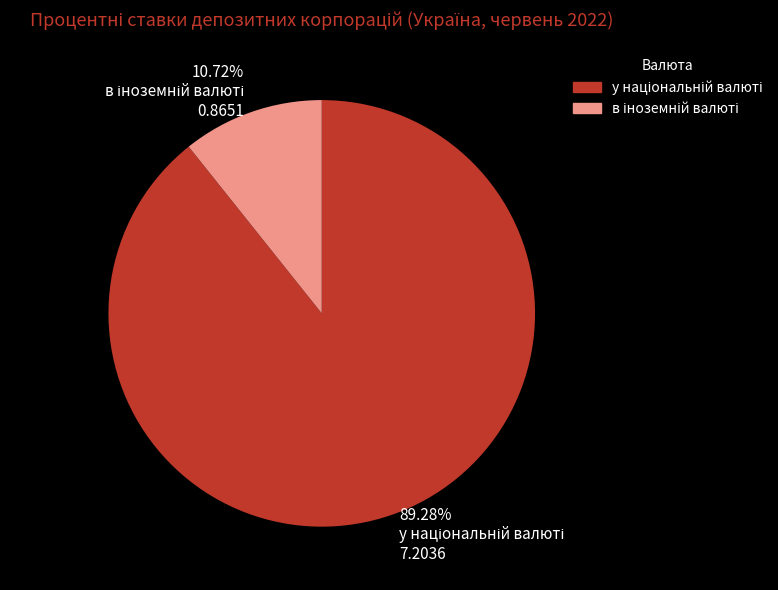

Is there a majority slice in this chart?

Yes